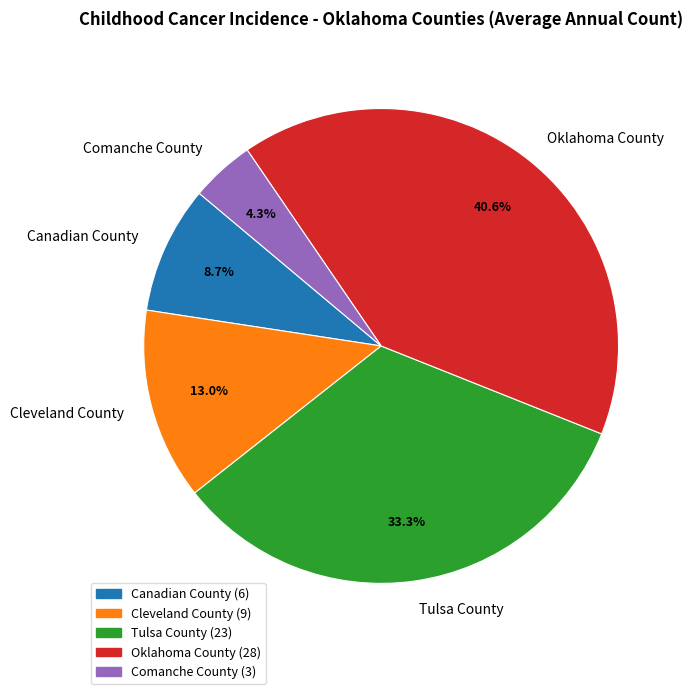

To the nearest percent, what is the difference between the largest and smallest slice percentages?

36%